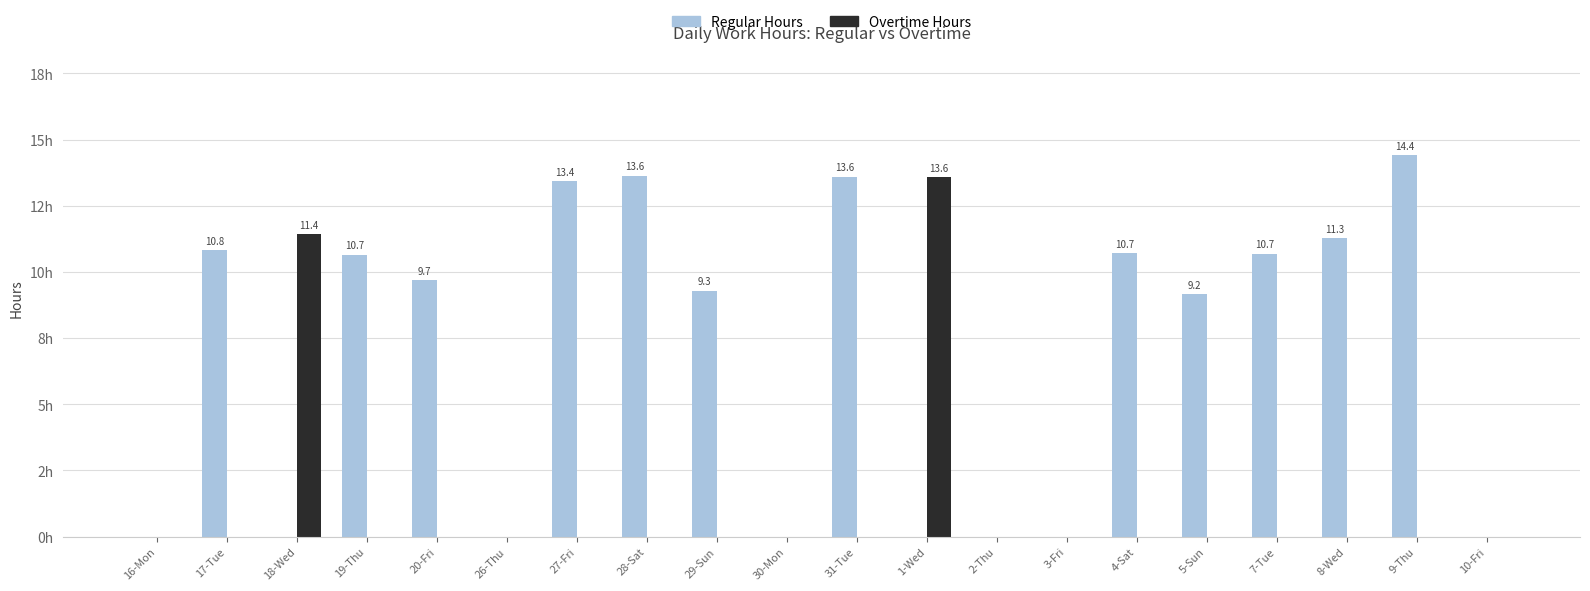

Is it true that Regular Hours equals 0.0 at 26-Thu?

True